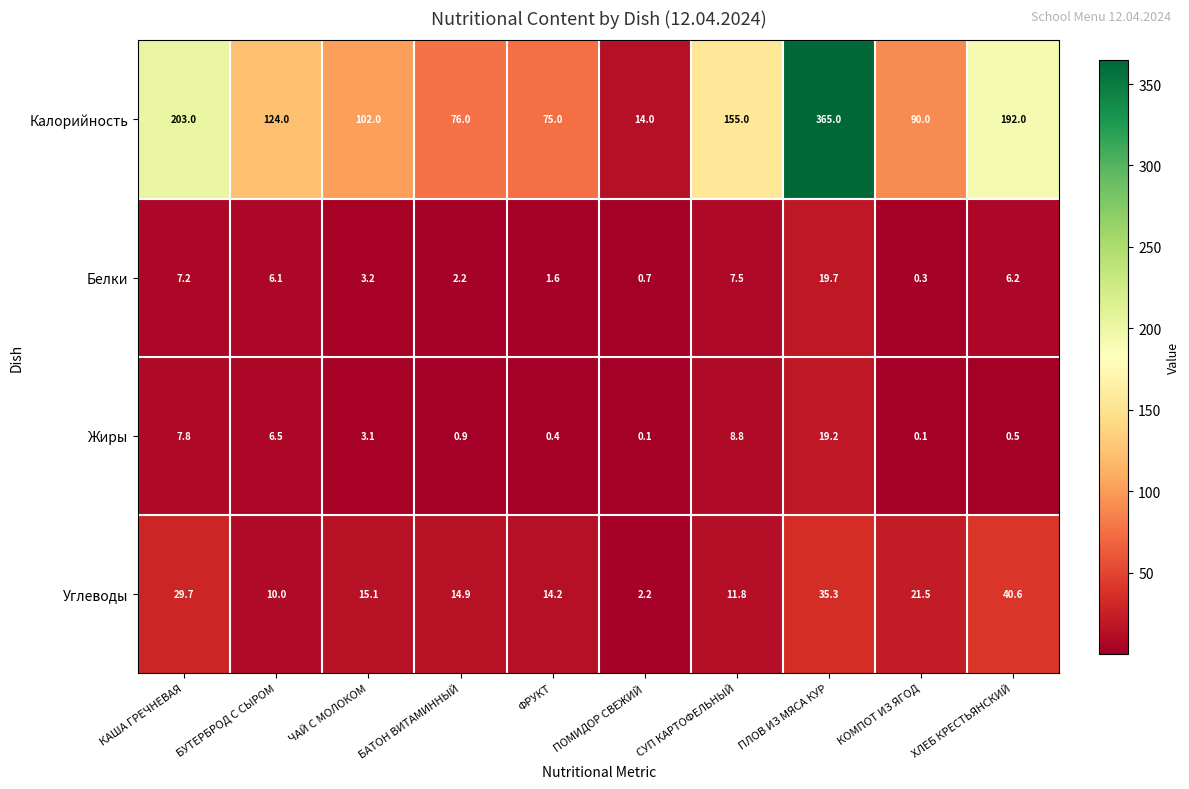

What is the difference between the maximum and second lowest values in the Калорийность series?

290.0